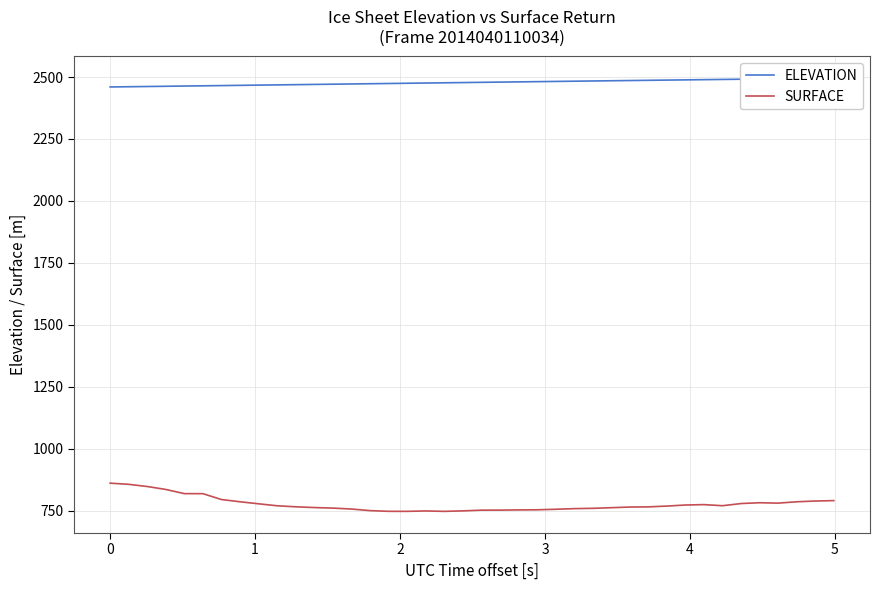

What is the sum of all ELEVATION values?

99116.3